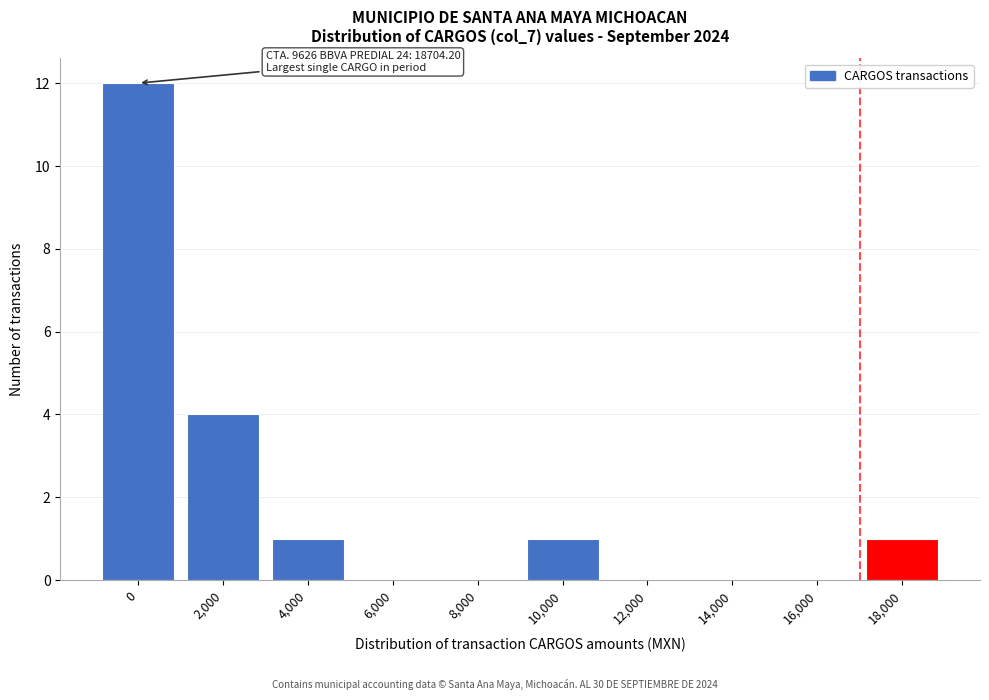

Reading left to right, transcribe all the data shown in this chart.

0=12	2,000=4	4,000=1	6,000=0	8,000=0	10,000=1	12,000=0	14,000=0	16,000=0	18,000=1